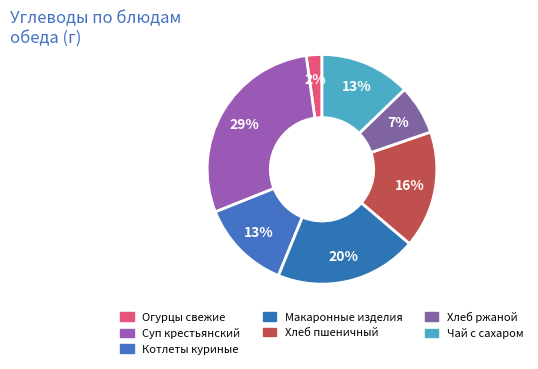

Rank the categories by value from lowest to highest.

Огурцы свежие, Хлеб ржаной, Котлеты куриные, Чай с сахаром, Хлеб пшеничный, Макаронные изделия, Суп крестьянский